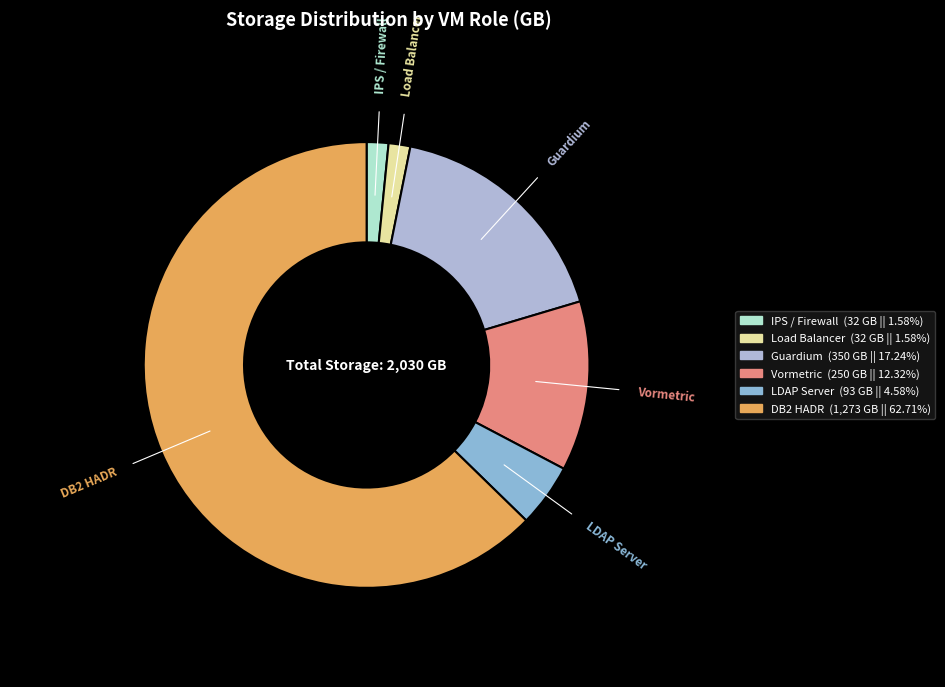

The Vormetric slice represents 1% of the pie. True or false?

False